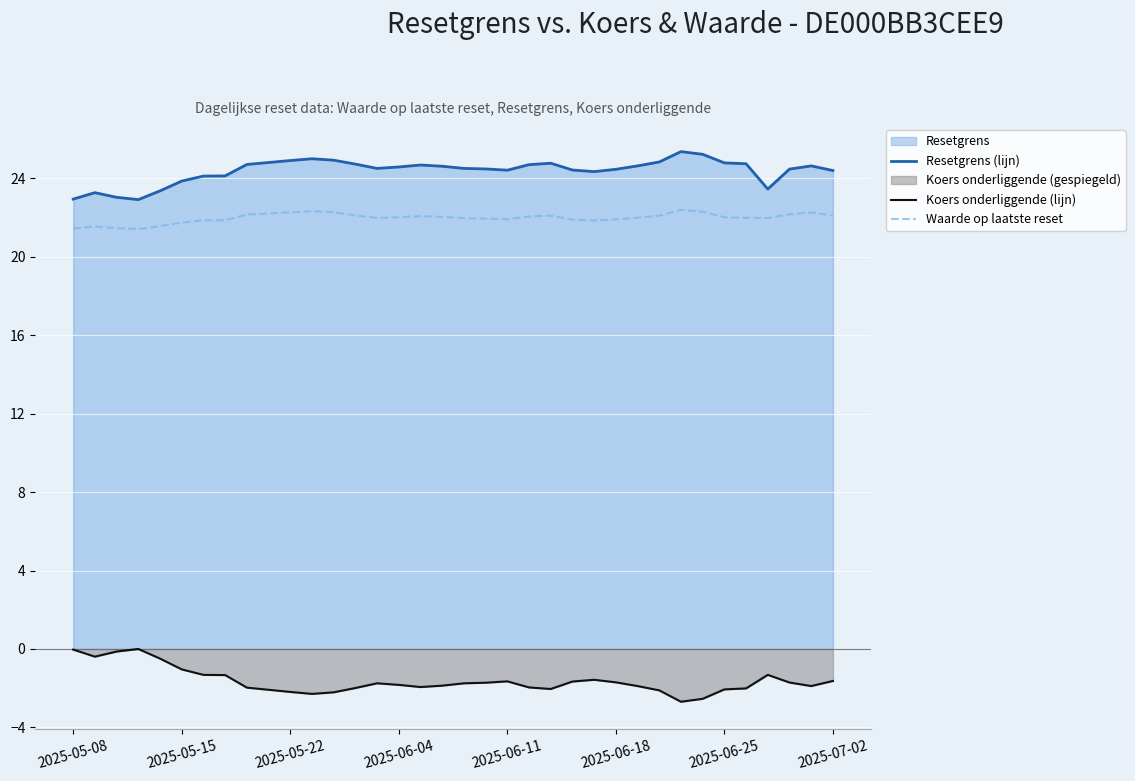

Which series has the widest spread of values?

Koers onderliggende (lijn)